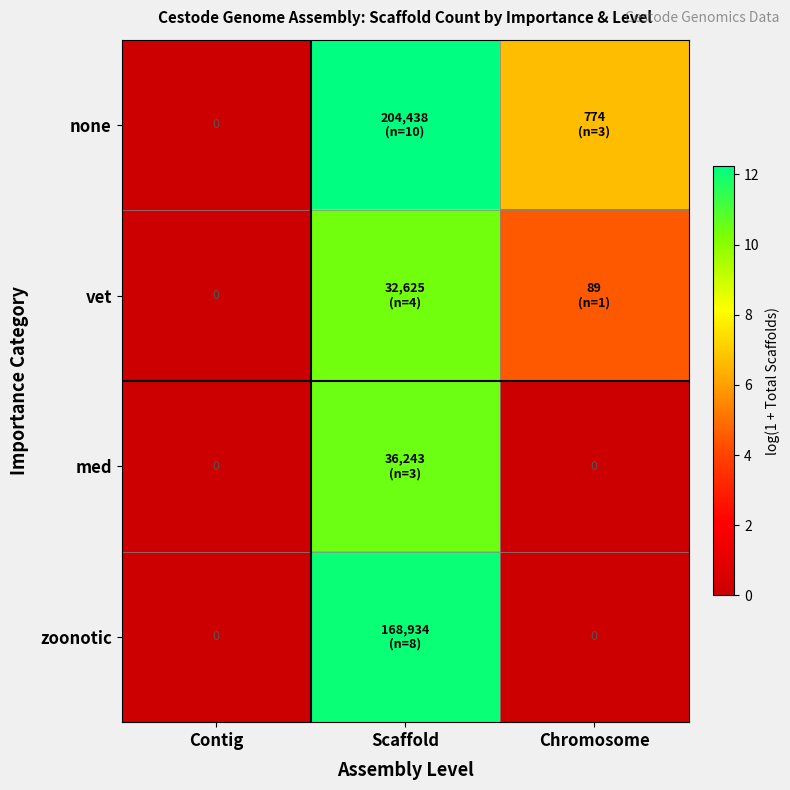

How many data points in none are less than 6?

1